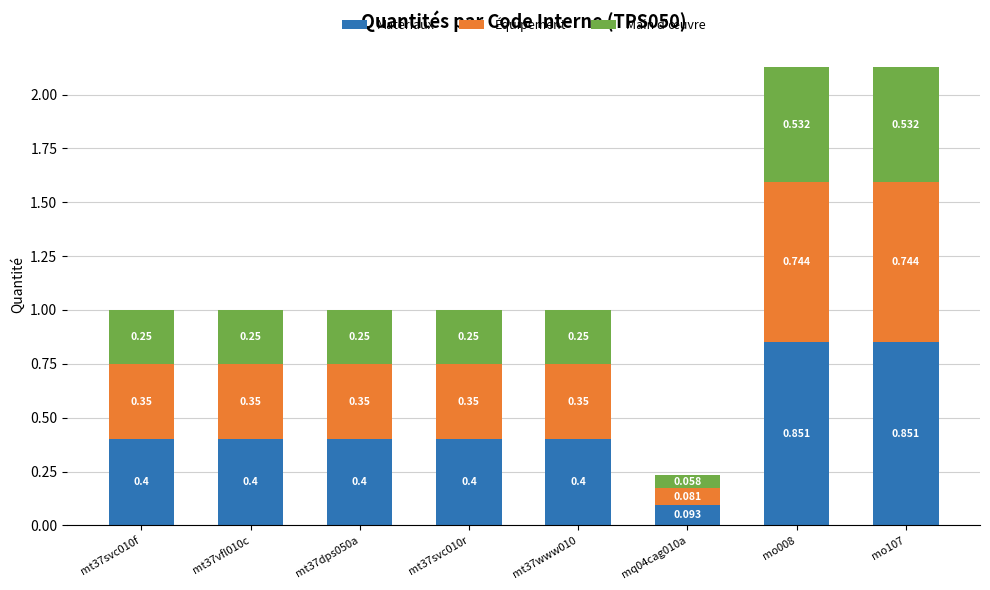

Count the Matériaux values in the range 0 to 1.

8